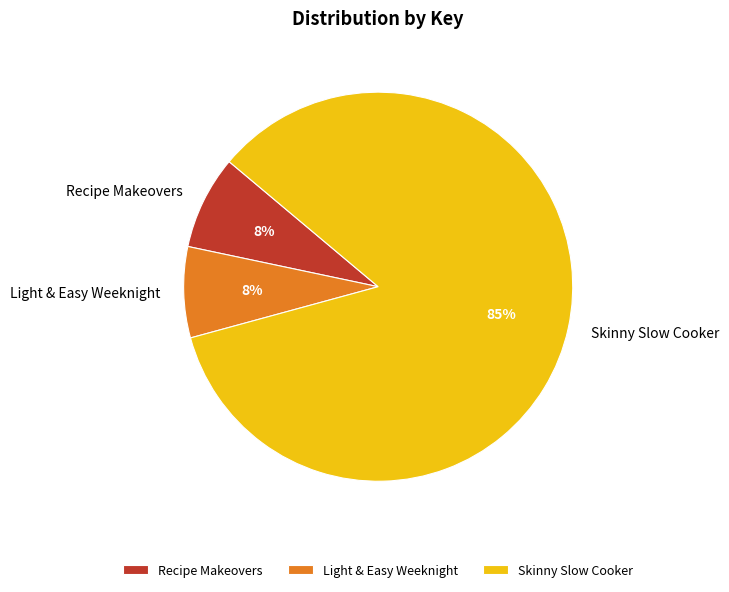

Which slice is the largest?

Skinny Slow Cooker